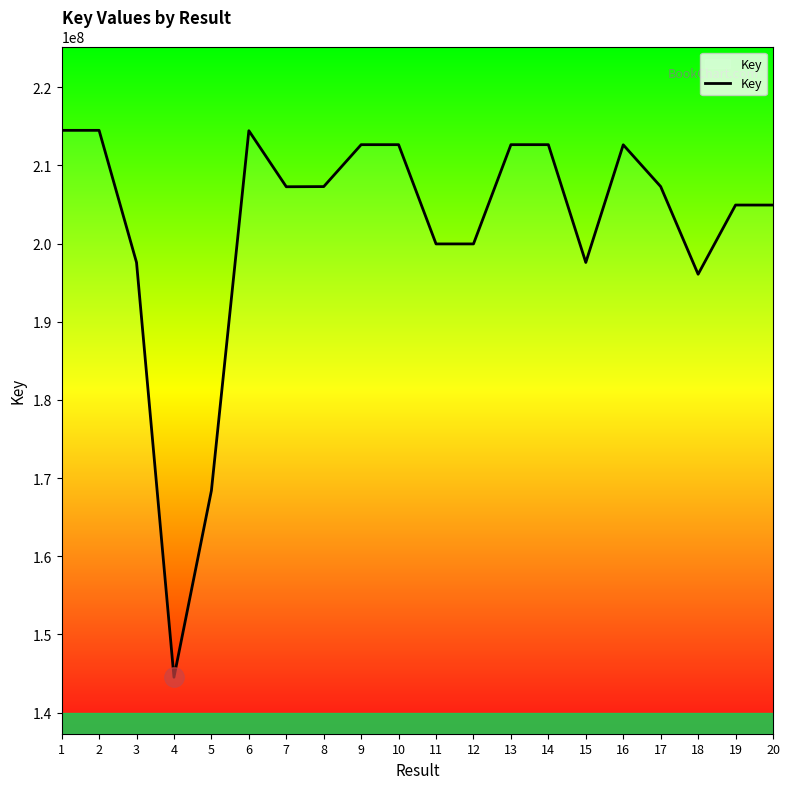

What value does the data have at 19, to the nearest 10?

204930620